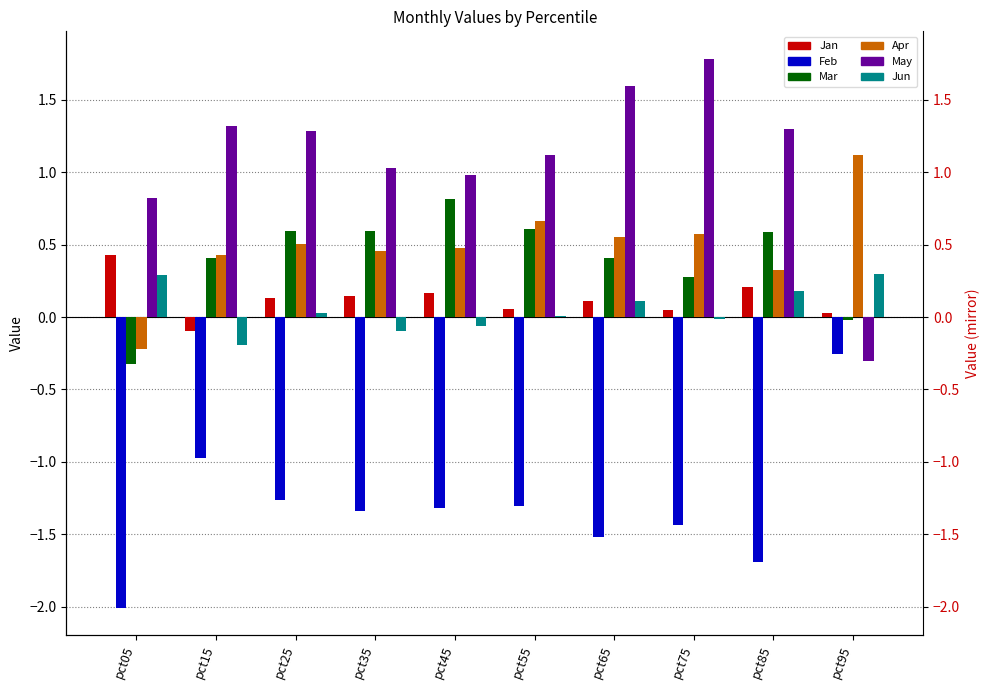

How many groups of bars are there?

10